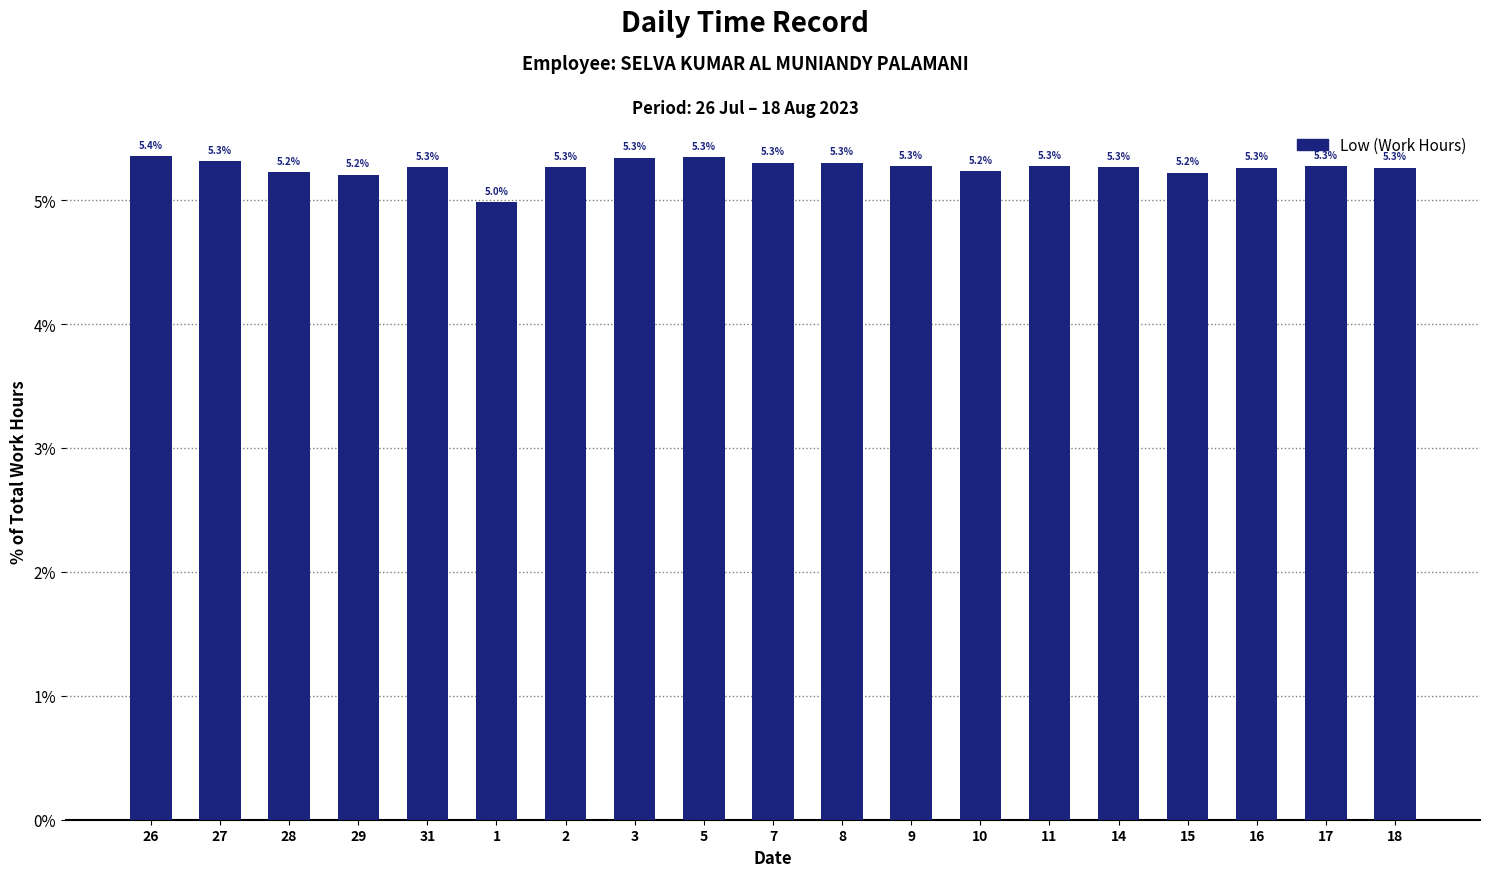

Reading left to right, what are all the values shown in this chart?

5.4	5.3	5.2	5.2	5.3	5.0	5.3	5.3	5.3	5.3	5.3	5.3	5.2	5.3	5.3	5.2	5.3	5.3	5.3